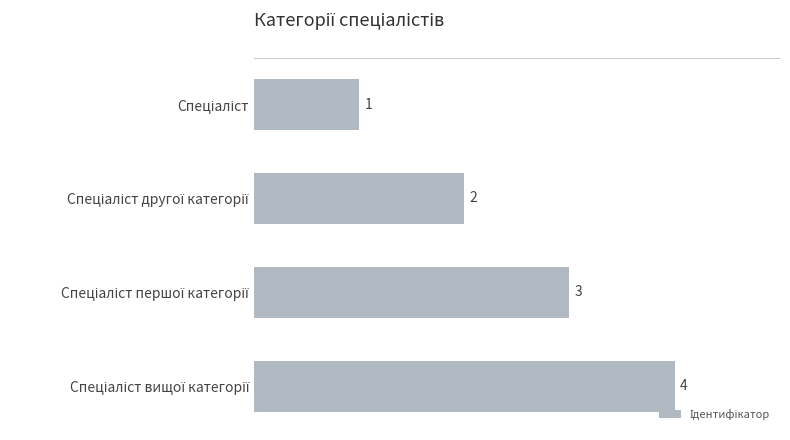

What is the greatest value displayed?

4